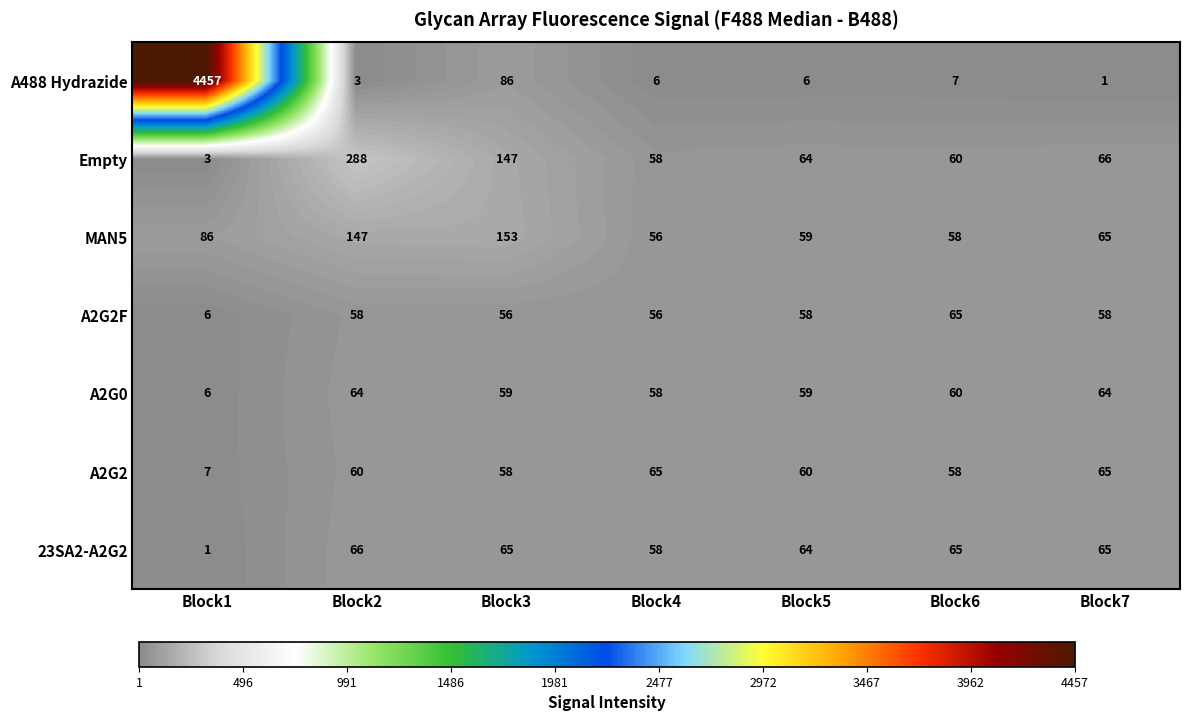

What is the difference between the second highest and second lowest values in the A2G0 series?

6